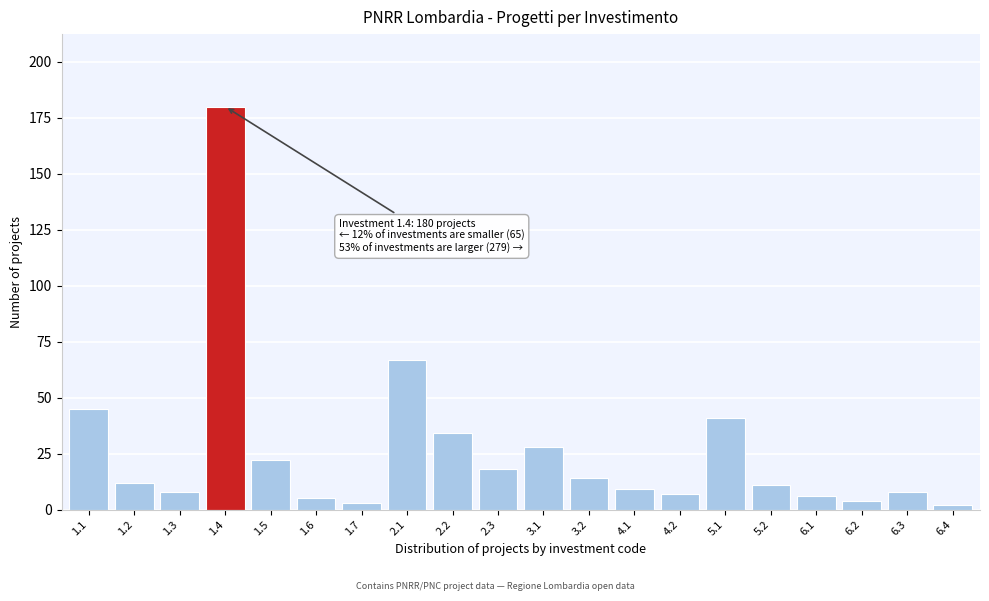

Reading left to right, what are all the values shown in this chart?

1.1=45	1.2=12	1.3=8	1.4=180	1.5=22	1.6=5	1.7=3	2.1=67	2.2=34	2.3=18	3.1=28	3.2=14	4.1=9	4.2=7	5.1=41	5.2=11	6.1=6	6.2=4	6.3=8	6.4=2